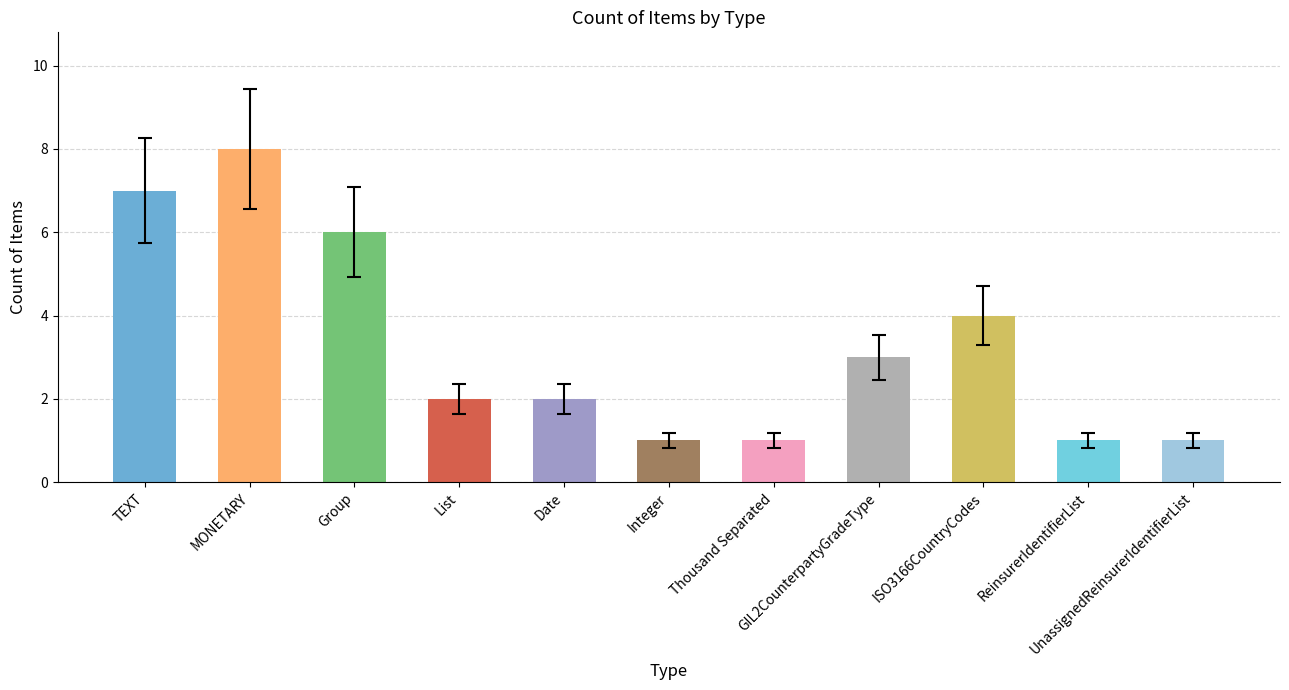

Where is the data nearest to the value 4?

ISO3166CountryCodes